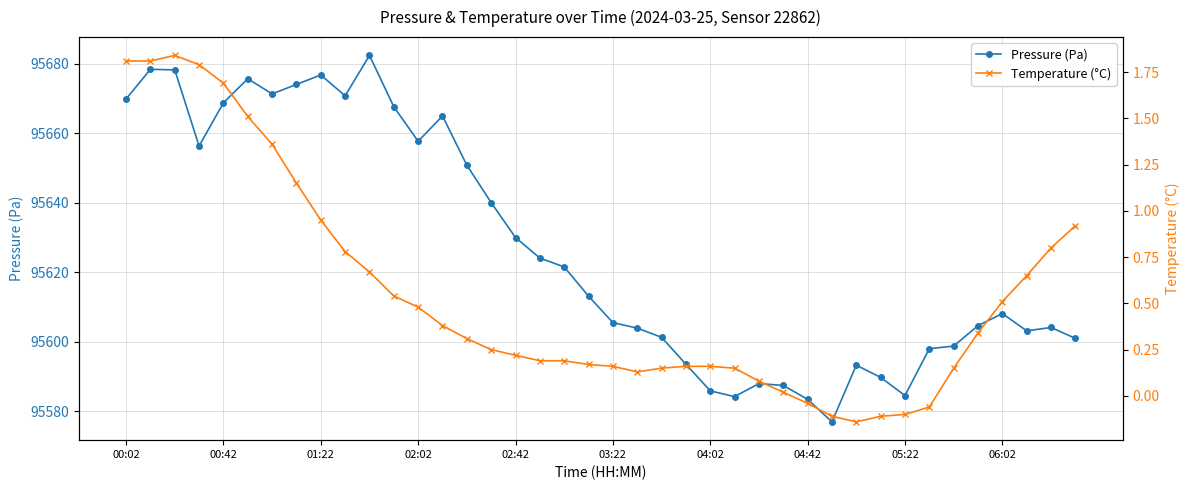

At how many categories does at least one series exceed 67715?

40